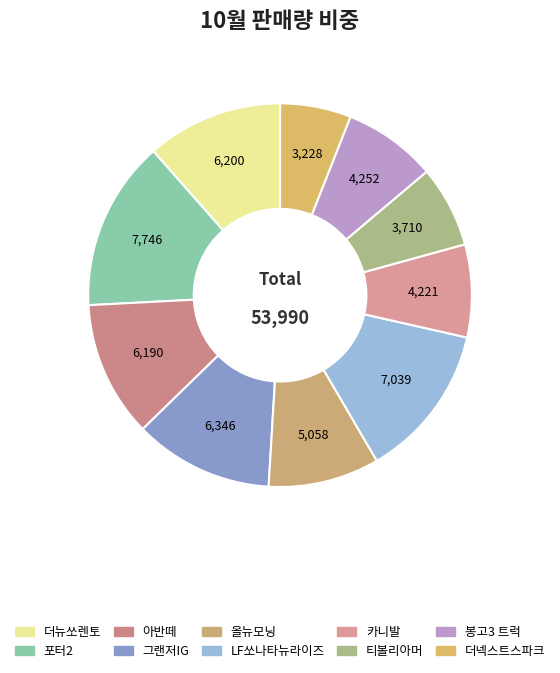

To the nearest percent, what is the combined percentage of LF쏘나타뉴라이즈 and 포터2?

27%